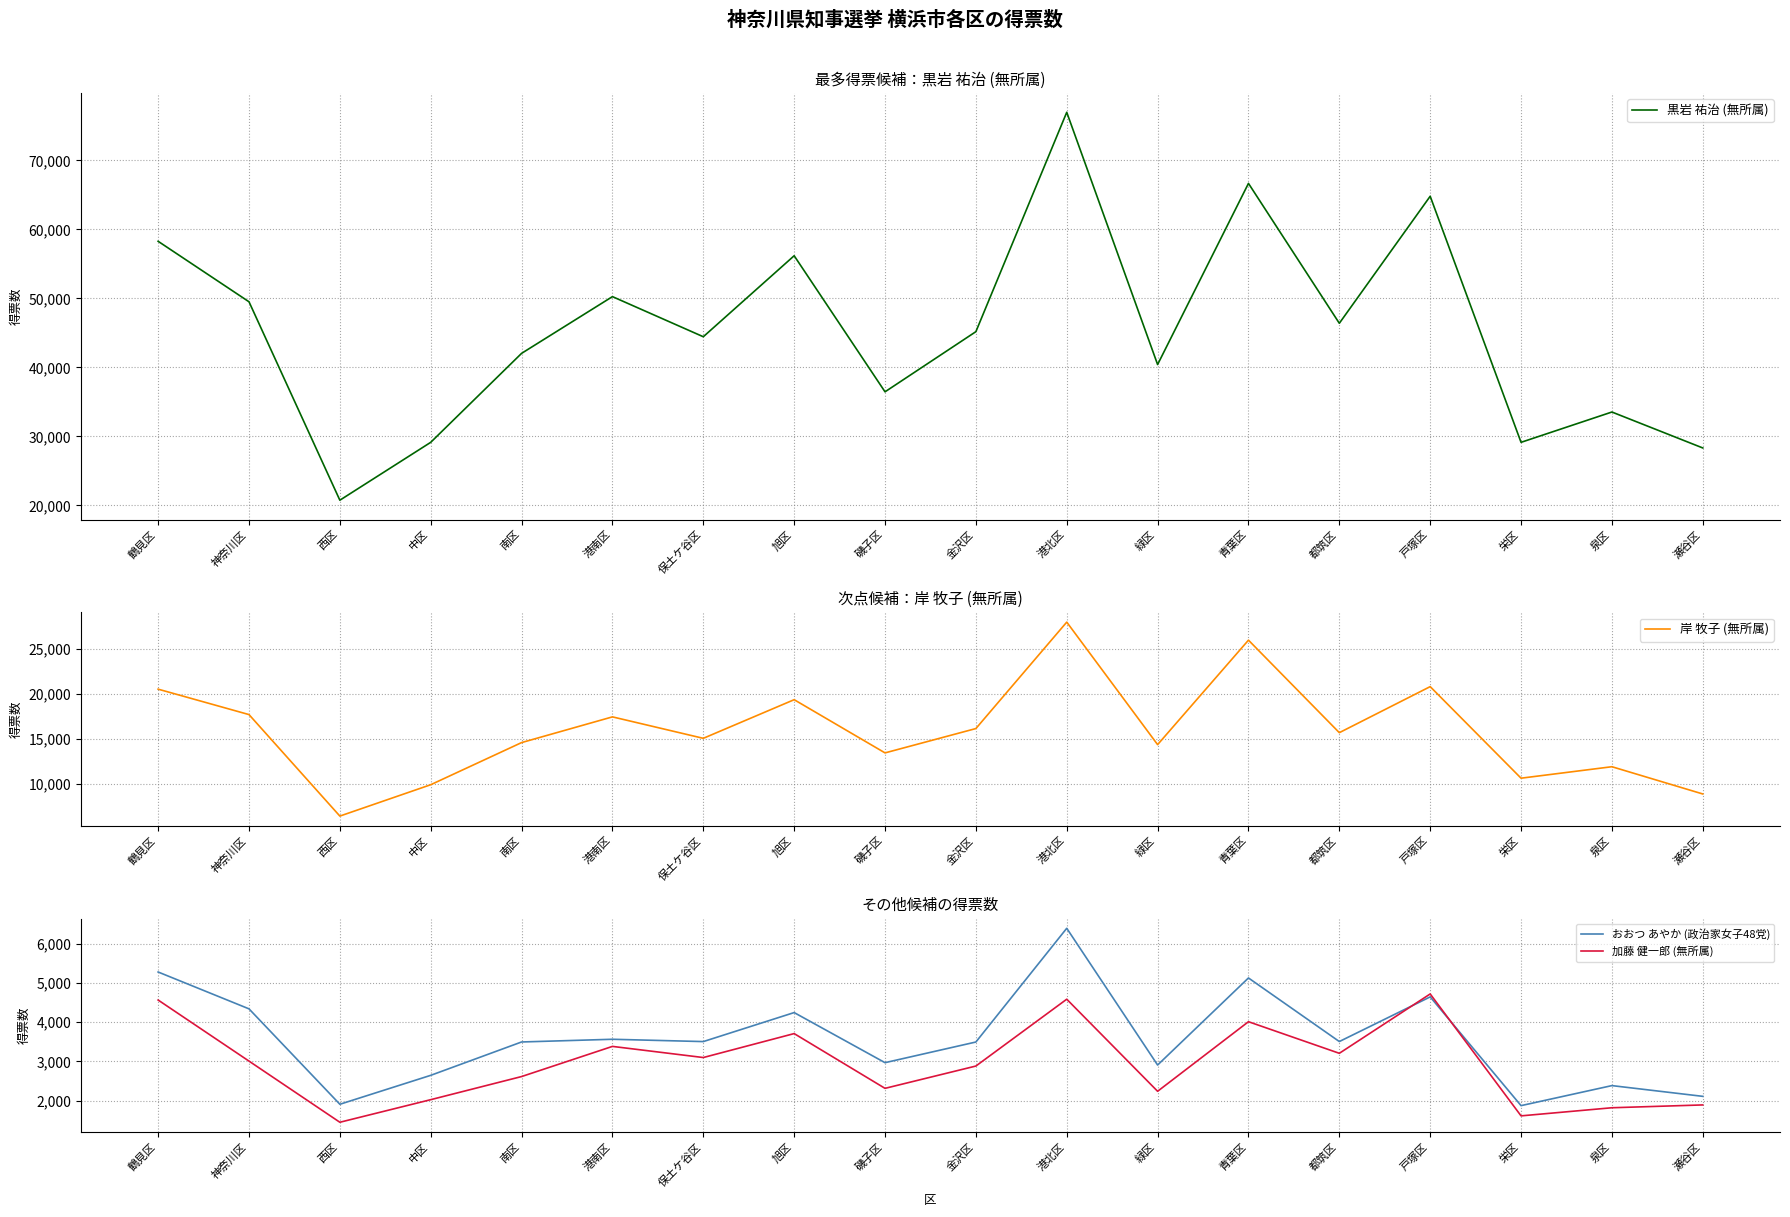

In 岸 牧子 (無所属), how many points are lower than both neighbors (excluding endpoints)?

6